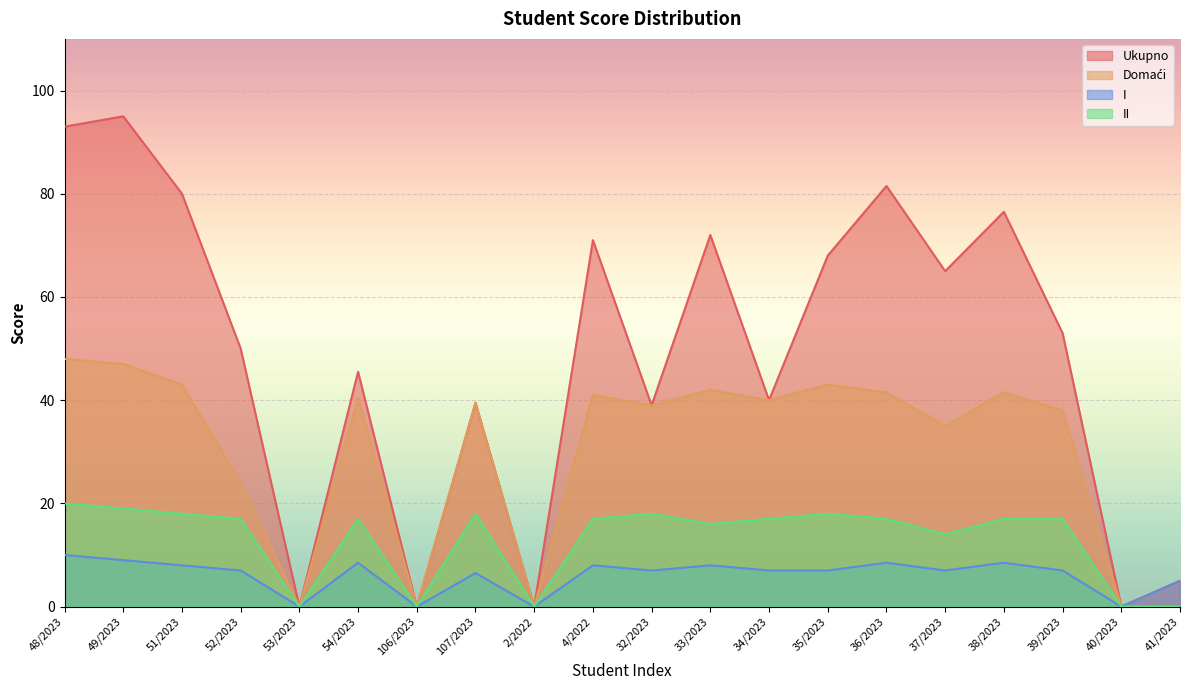

Is it true that Domaći equals -23.9 at 40/2023?

False